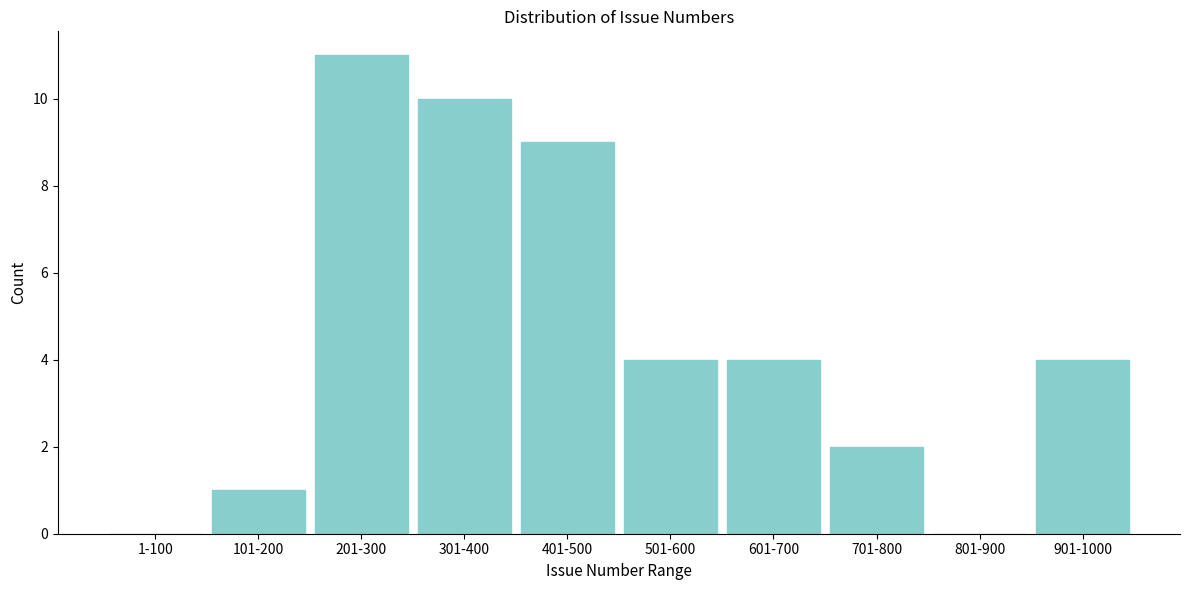

Reading right to left, what are all the values shown in this chart?

901-1000=4	801-900=0	701-800=2	601-700=4	501-600=4	401-500=9	301-400=10	201-300=11	101-200=1	1-100=0